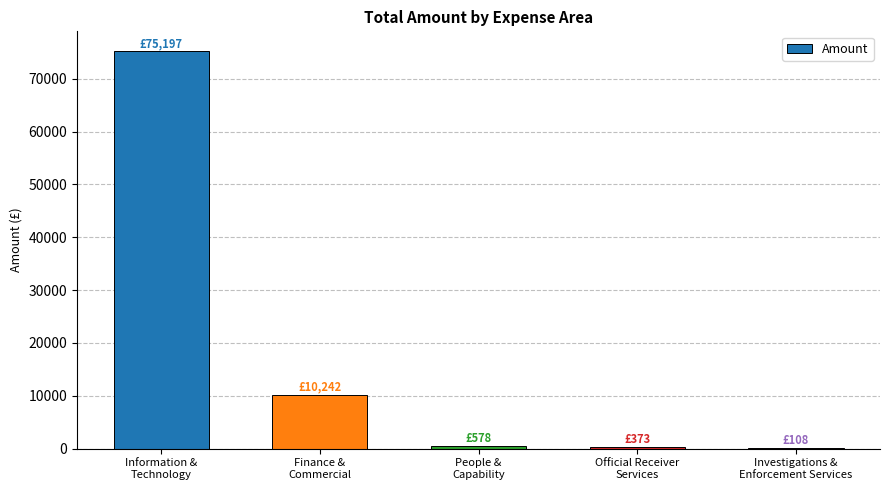

The value at Information &
Technology is 51331.5. True or false?

False